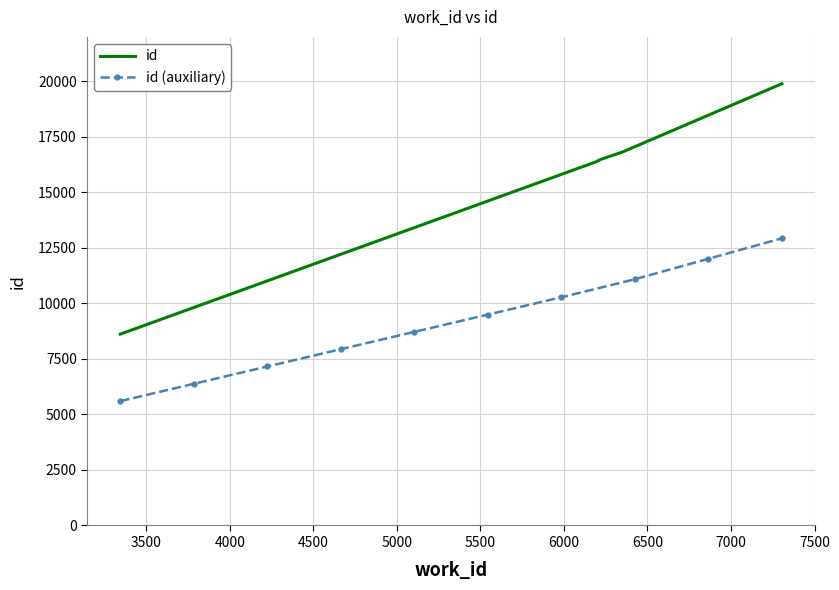

What is the highest value of the id (auxiliary) series?

12930.5